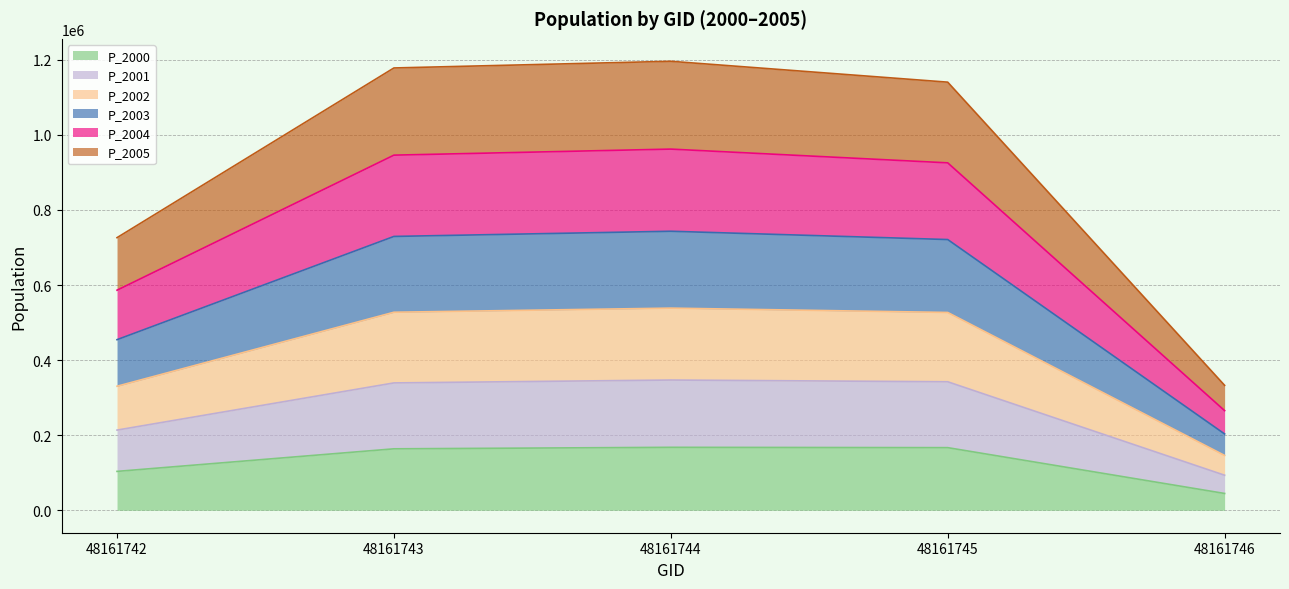

True or false: P_2005 and P_2000 cross at least once.

False